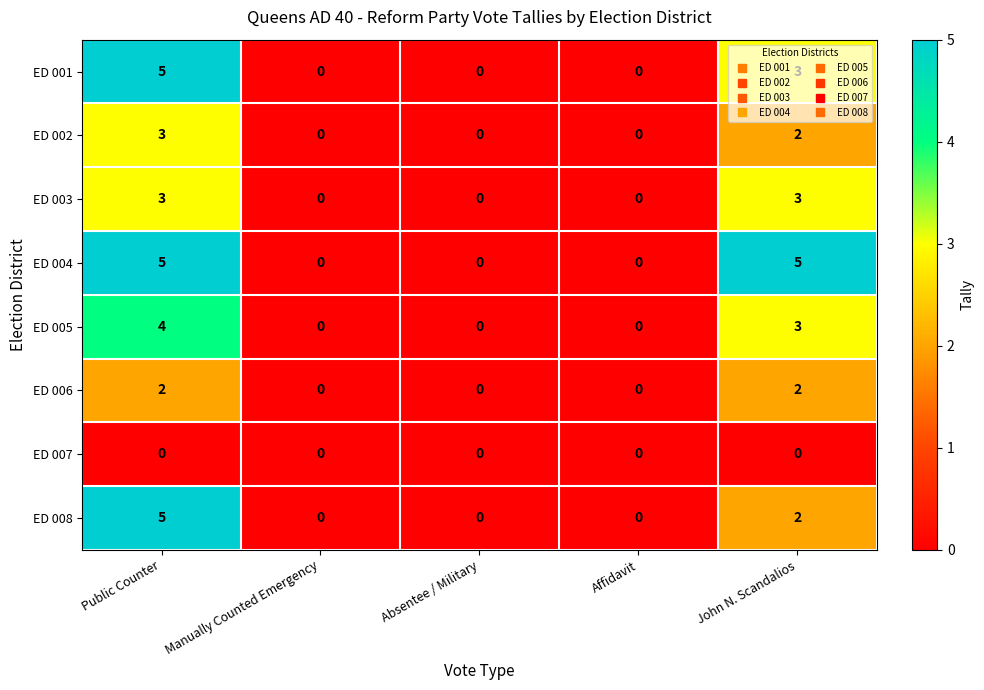

What is the total value across all series at John N. Scandalios?

20